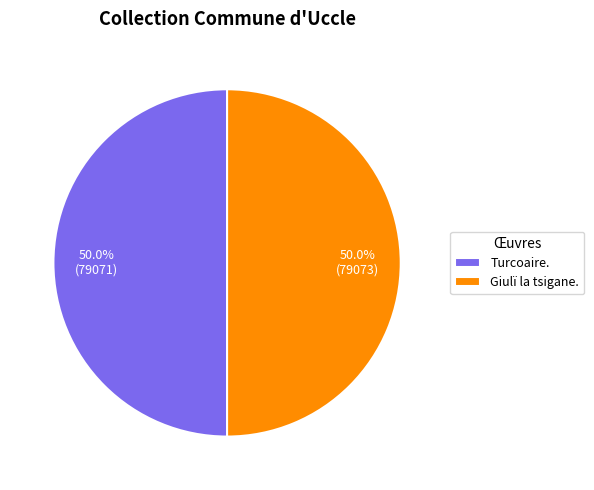

To the nearest percent, what is the combined percentage of Turcoaire. and Giulï la tsigane.?

100%